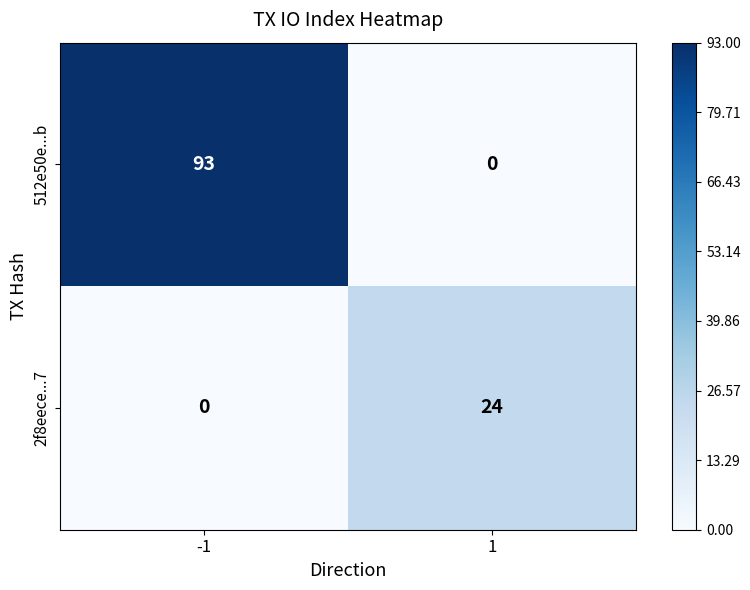

Which category has the highest value across all series?

-1